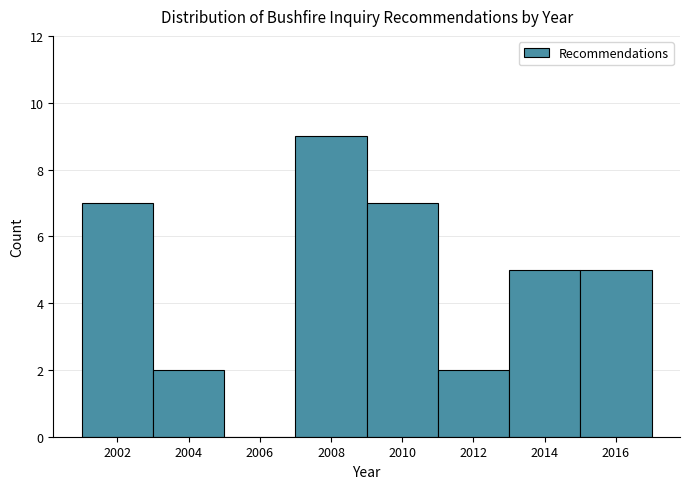

Reading right to left, what are all the values shown in this chart?

2016=5	2014=5	2012=2	2010=7	2008=9	2006=0	2004=2	2002=7